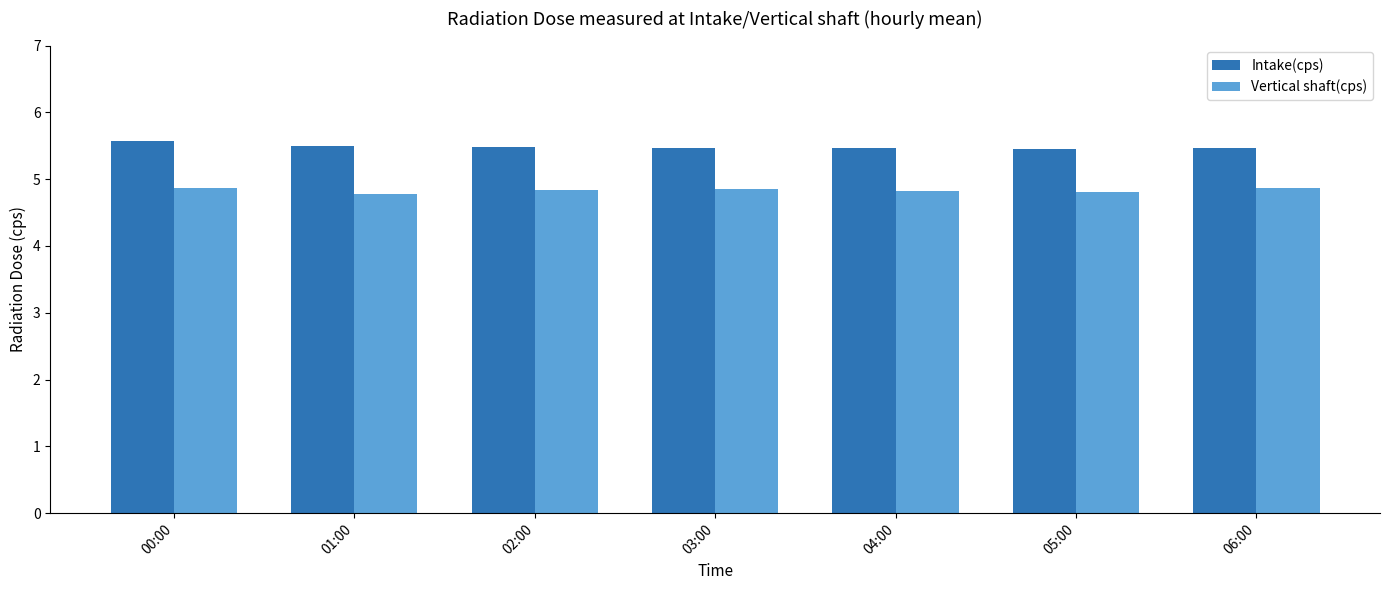

Rank the series by their maximum value, from lowest to highest.

Vertical shaft(cps), Intake(cps)